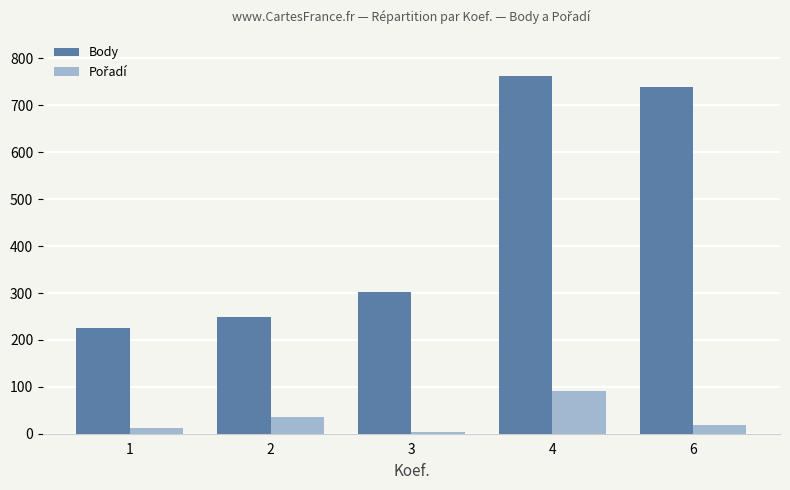

How many values in the Body series are below 303?

2